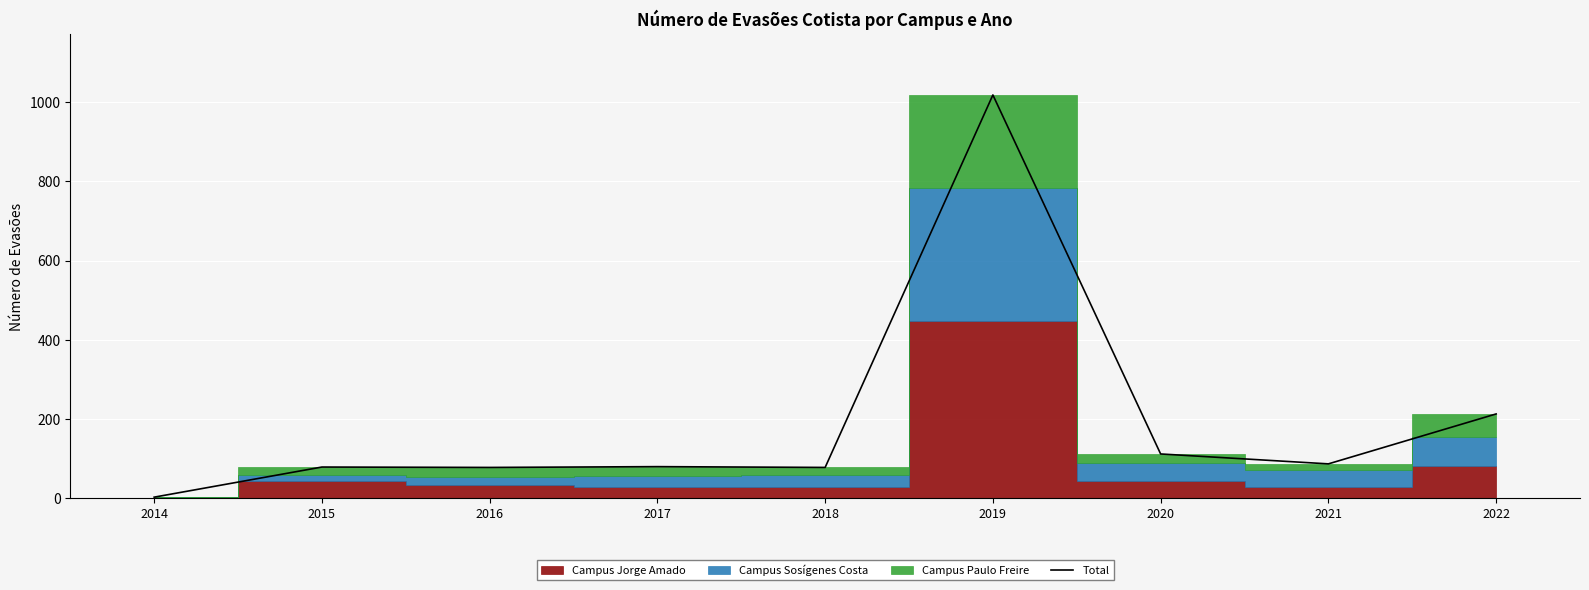

Rank the categories by value from highest to lowest.

2019, 2022, 2020, 2021, 2017, 2015, 2016, 2018, 2014